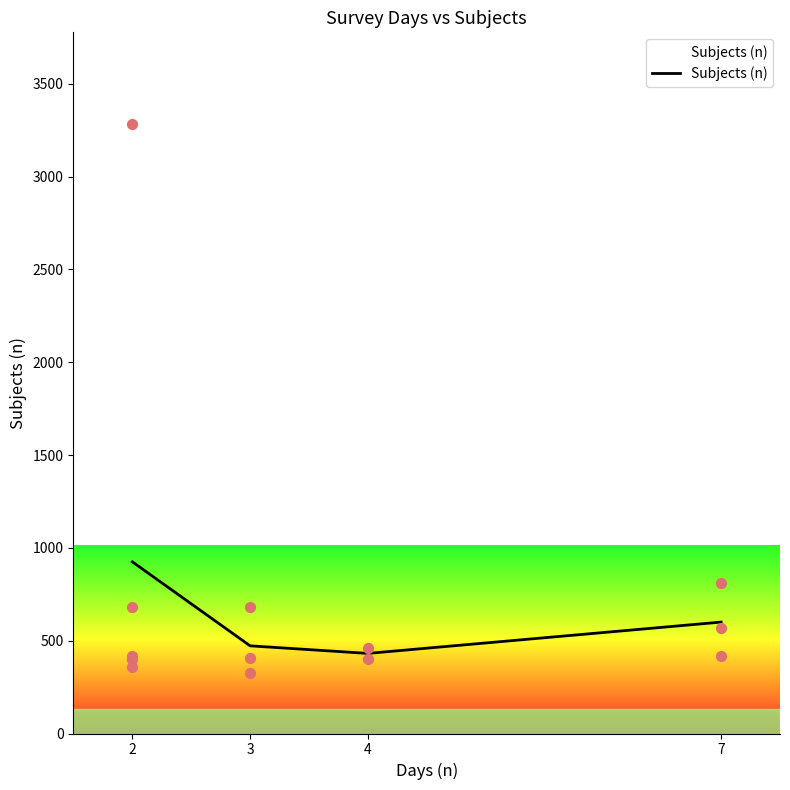

Approximately how many times larger is the value at 4 compared to 7?

0.7